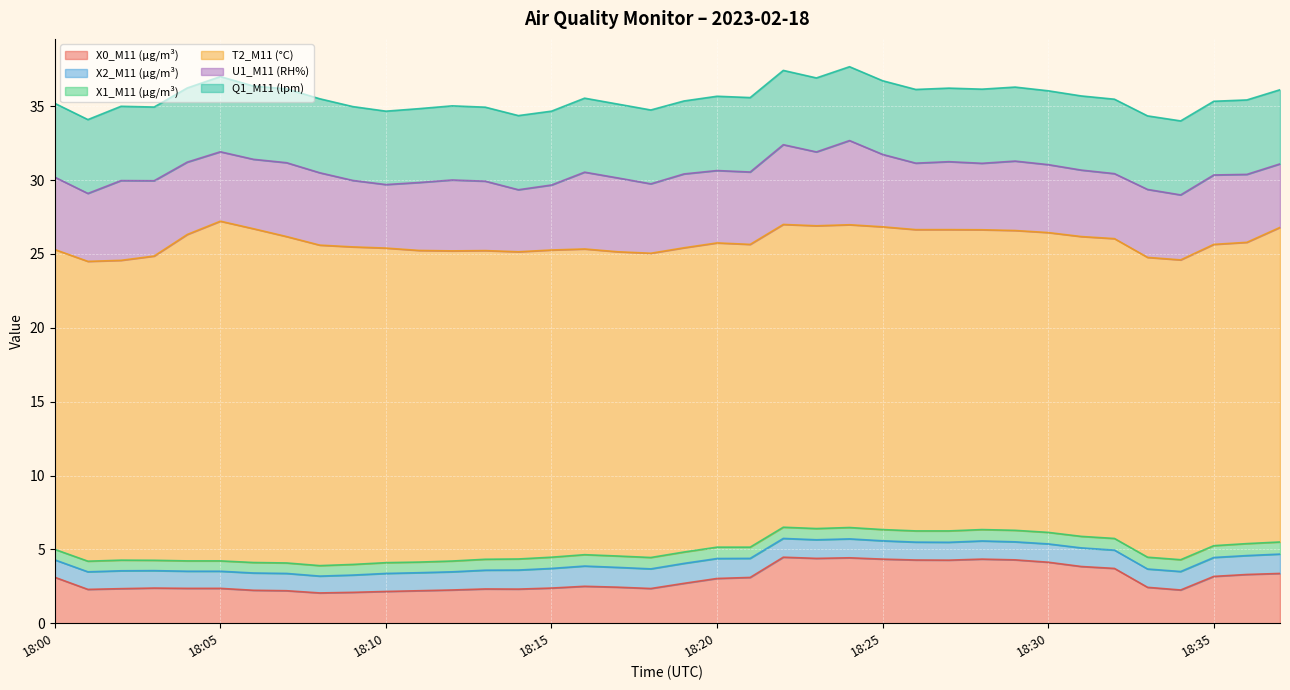

Reading left to right, what are all the values shown in this chart?

X0_M11 (μg/m³): 18:00=3.1	18:01=2.3	18:02=2.3	18:03=2.4	18:04=2.4	18:05=2.4	18:06=2.2	18:07=2.2	18:08=2.0	18:09=2.1	18:10=2.1	18:11=2.2	18:12=2.2	18:13=2.3	18:14=2.3	18:15=2.4	18:16=2.5	18:17=2.4	18:18=2.4	18:19=2.7	18:20=3.0	18:21=3.1	18:22=4.5	18:23=4.4	18:24=4.4	18:25=4.3	18:26=4.3	18:27=4.3	18:28=4.3	18:29=4.3	18:30=4.1	18:31=3.8	18:32=3.7	18:33=2.4	18:34=2.2	18:35=3.2	18:36=3.3	18:37=3.4
X2_M11 (μg/m³): 18:00=1.2	18:01=1.2	18:02=1.2	18:03=1.2	18:04=1.2	18:05=1.2	18:06=1.2	18:07=1.2	18:08=1.1	18:09=1.2	18:10=1.2	18:11=1.2	18:12=1.2	18:13=1.3	18:14=1.3	18:15=1.3	18:16=1.4	18:17=1.3	18:18=1.3	18:19=1.4	18:20=1.4	18:21=1.3	18:22=1.3	18:23=1.3	18:24=1.3	18:25=1.2	18:26=1.2	18:27=1.2	18:28=1.2	18:29=1.2	18:30=1.2	18:31=1.3	18:32=1.2	18:33=1.2	18:34=1.2	18:35=1.3	18:36=1.3	18:37=1.3
X1_M11 (μg/m³): 18:00=0.7	18:01=0.7	18:02=0.7	18:03=0.7	18:04=0.7	18:05=0.7	18:06=0.7	18:07=0.7	18:08=0.7	18:09=0.7	18:10=0.7	18:11=0.7	18:12=0.7	18:13=0.7	18:14=0.8	18:15=0.8	18:16=0.8	18:17=0.8	18:18=0.8	18:19=0.8	18:20=0.8	18:21=0.8	18:22=0.8	18:23=0.8	18:24=0.8	18:25=0.8	18:26=0.8	18:27=0.8	18:28=0.8	18:29=0.8	18:30=0.8	18:31=0.8	18:32=0.8	18:33=0.8	18:34=0.8	18:35=0.8	18:36=0.8	18:37=0.8
T2_M11 (°C): 18:00=20.3	18:01=20.3	18:02=20.3	18:03=20.6	18:04=22.1	18:05=23.0	18:06=22.6	18:07=22.1	18:08=21.7	18:09=21.5	18:10=21.3	18:11=21.1	18:12=21.0	18:13=20.9	18:14=20.8	18:15=20.8	18:16=20.7	18:17=20.6	18:18=20.6	18:19=20.6	18:20=20.6	18:21=20.5	18:22=20.5	18:23=20.5	18:24=20.5	18:25=20.5	18:26=20.4	18:27=20.4	18:28=20.3	18:29=20.3	18:30=20.3	18:31=20.3	18:32=20.3	18:33=20.3	18:34=20.3	18:35=20.4	18:36=20.4	18:37=21.3
U1_M11 (RH%): 18:00=4.9	18:01=4.6	18:02=5.4	18:03=5.1	18:04=4.9	18:05=4.7	18:06=4.7	18:07=5.0	18:08=4.9	18:09=4.5	18:10=4.3	18:11=4.6	18:12=4.8	18:13=4.7	18:14=4.2	18:15=4.4	18:16=5.2	18:17=5.0	18:18=4.7	18:19=5.0	18:20=4.9	18:21=4.9	18:22=5.4	18:23=5.0	18:24=5.7	18:25=4.9	18:26=4.5	18:27=4.6	18:28=4.5	18:29=4.7	18:30=4.6	18:31=4.5	18:32=4.4	18:33=4.6	18:34=4.4	18:35=4.7	18:36=4.6	18:37=4.3
Q1_M11 (lpm): 18:00=5.0	18:01=5.0	18:02=5.0	18:03=5.0	18:04=5.0	18:05=5.1	18:06=5.0	18:07=5.0	18:08=5.0	18:09=5.0	18:10=5.0	18:11=5.0	18:12=5.0	18:13=5.0	18:14=5.0	18:15=5.0	18:16=5.0	18:17=5.0	18:18=5.0	18:19=4.9	18:20=5.0	18:21=5.0	18:22=5.0	18:23=5.0	18:24=5.0	18:25=5.0	18:26=5.0	18:27=5.0	18:28=5.0	18:29=5.0	18:30=5.0	18:31=5.0	18:32=5.0	18:33=5.0	18:34=5.0	18:35=5.0	18:36=5.0	18:37=5.0